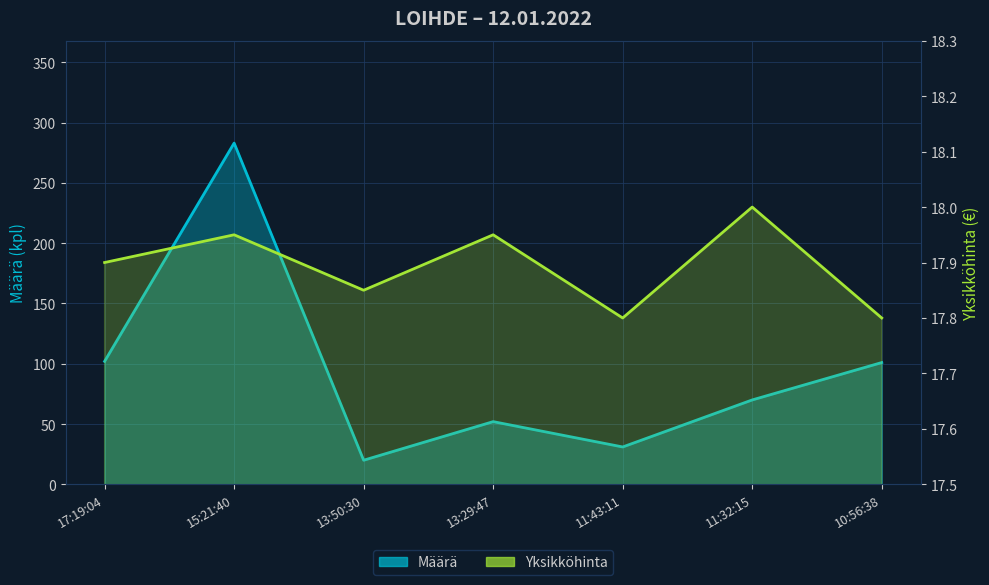

Reading left to right, list all the values displayed in this chart.

Määrä: 17:19:04=102.0	15:21:40=283.0	13:50:30=20.0	13:29:47=52.0	11:43:11=31.0	11:32:15=70.0	10:56:38=101.0
Yksikköhinta: 17:19:04=17.9	15:21:40=17.9	13:50:30=17.9	13:29:47=17.9	11:43:11=17.8	11:32:15=18.0	10:56:38=17.8